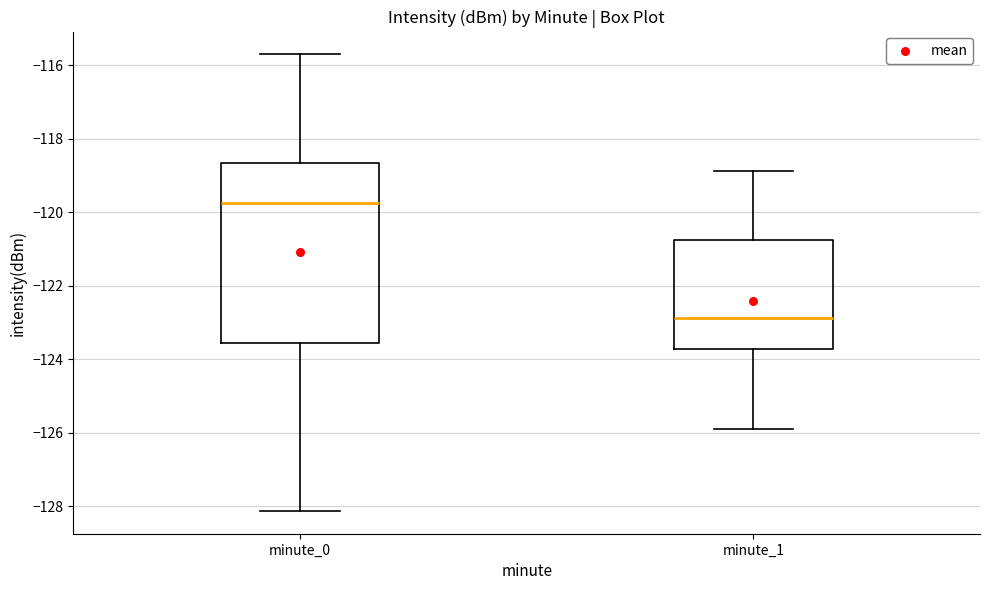

Which box is the tallest, from its lower edge to its upper edge?

minute_0